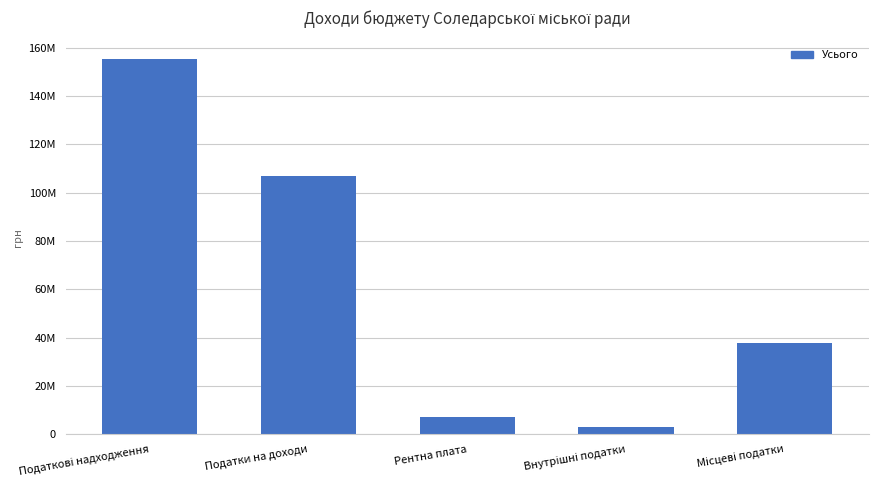

The value at Рентна плата is 7160793. True or false?

True